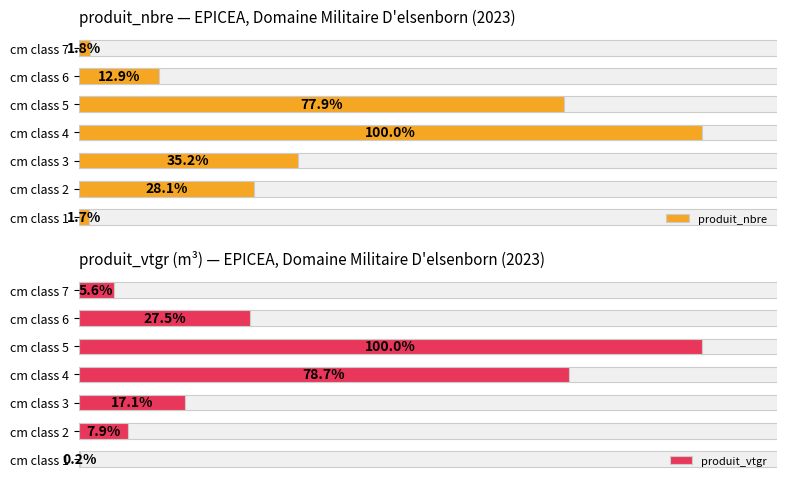

Reading right to left, list all the values displayed in this chart.

produit_nbre: 15.0	107.0	646.0	829.0	292.0	233.0	14.0
produit_vtgr: 35.8	175.0	635.9	500.4	108.9	50.4	1.1